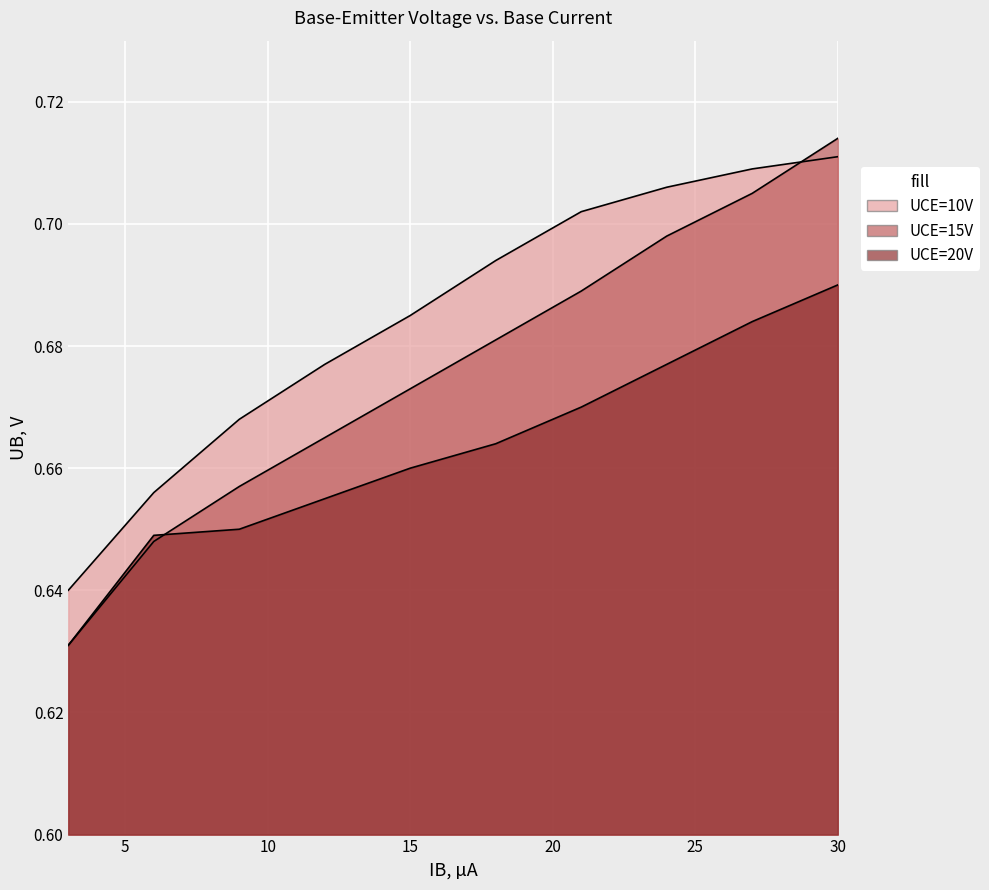

Reading left to right, list all the values displayed in this chart.

UCE=10V: 0.6	0.7	0.7	0.7	0.7	0.7	0.7	0.7	0.7	0.7
UCE=15V: 0.6	0.6	0.7	0.7	0.7	0.7	0.7	0.7	0.7	0.7
UCE=20V: 0.6	0.6	0.7	0.7	0.7	0.7	0.7	0.7	0.7	0.7